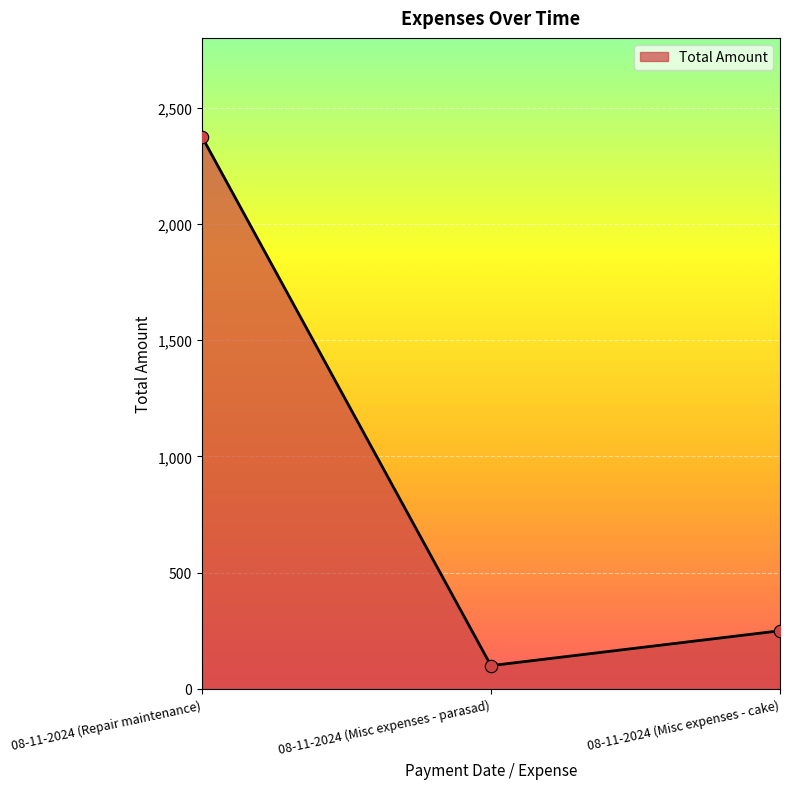

What is the change in value from 08-11-2024 (Repair maintenance) to 08-11-2024 (Misc expenses - cake)?

-2125